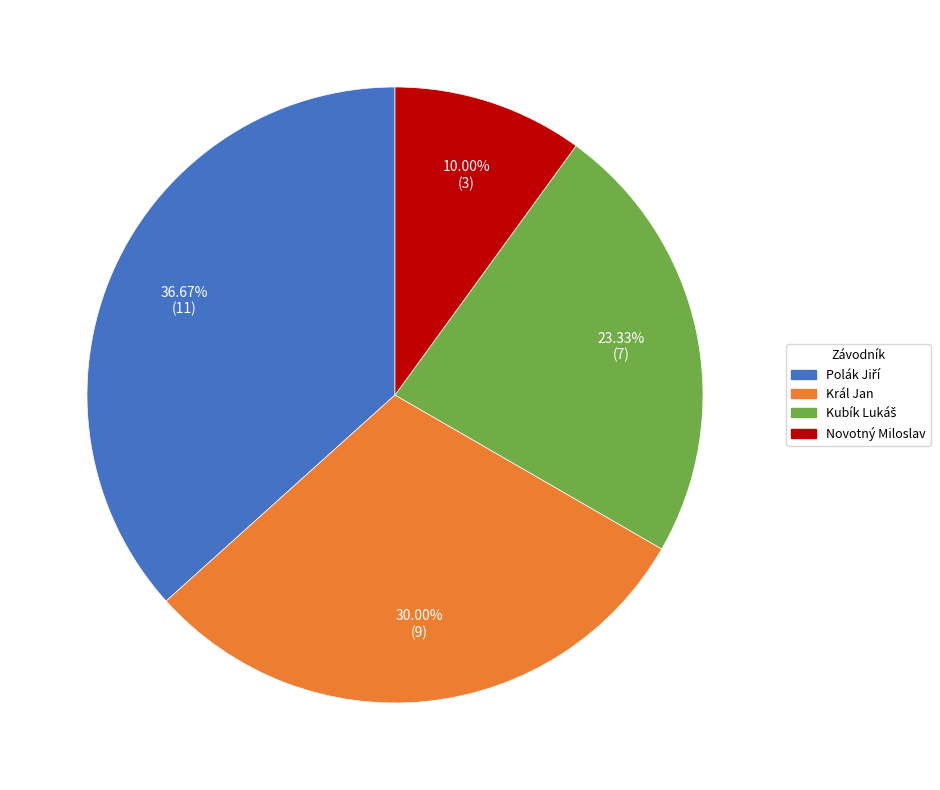

To the nearest percent, what portion does Král Jan represent?

30%